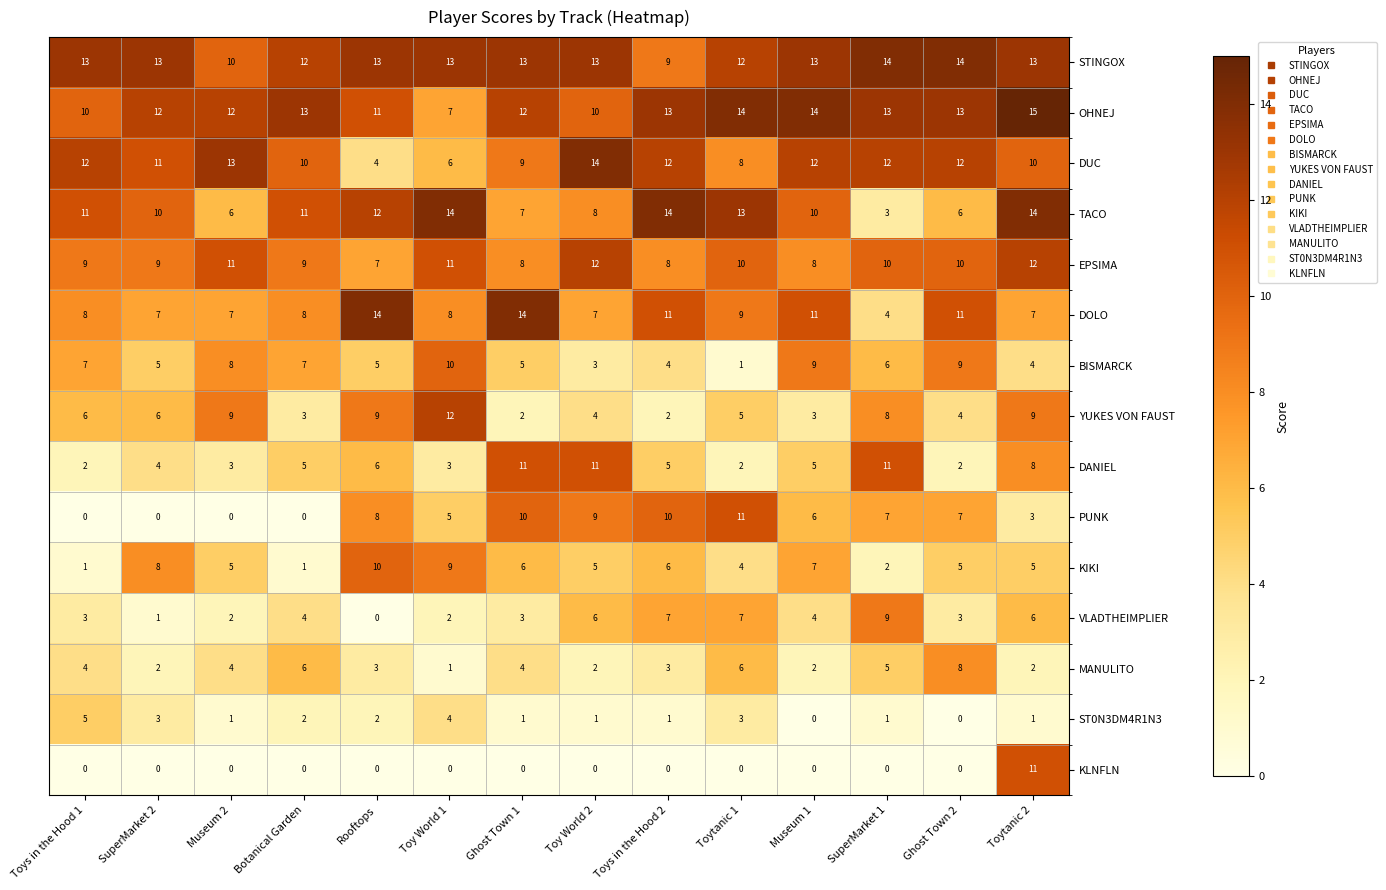

True or false: EPSIMA has a value of 18 at Toy World 2.

False